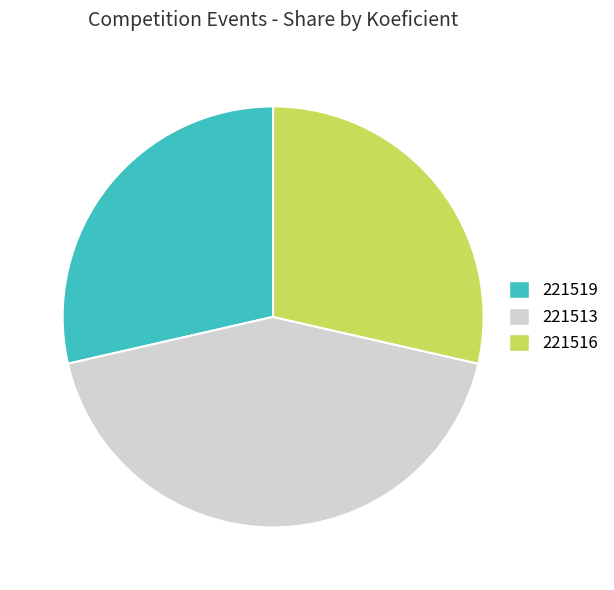

How many segments does this pie chart have?

3